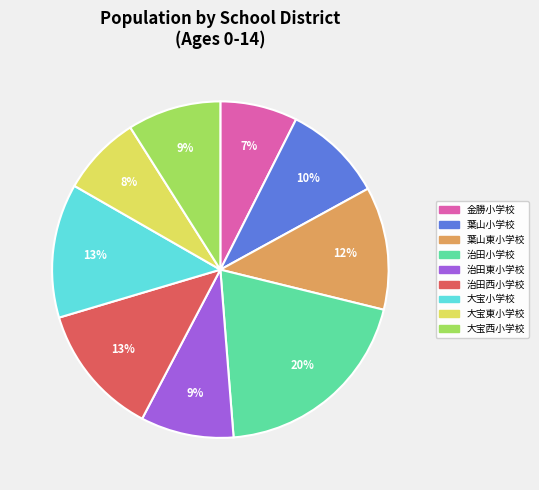

To the nearest percent, what portion does 大宝西小学校 represent?

9%